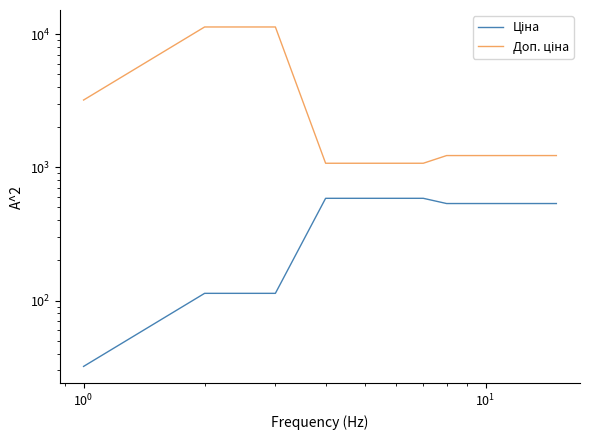

What is the value of the Ціна point at the 6th from the left?

586.0